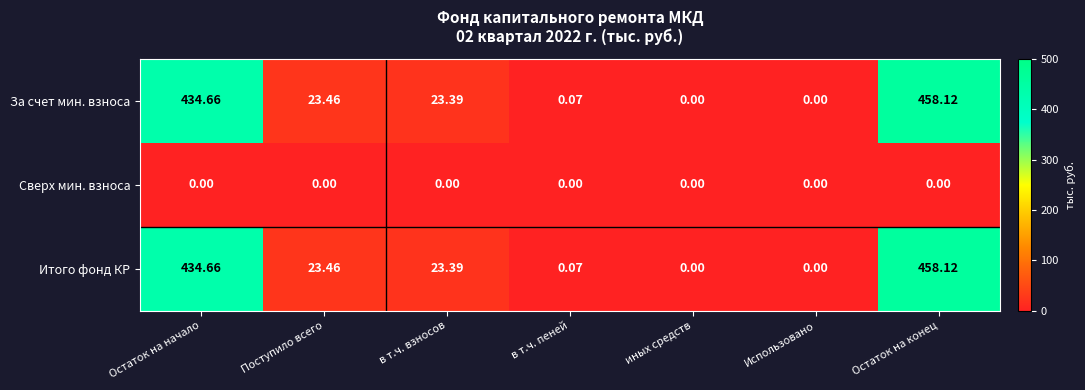

Which label corresponds to the largest value in the chart?

Остаток на конец